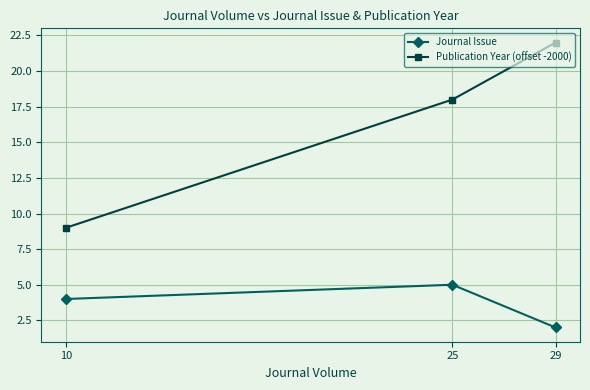

Reading left to right, list all the values displayed in this chart.

Journal Issue: 10=4	25=5	29=2
Publication Year (offset -2000): 10=9	25=18	29=22